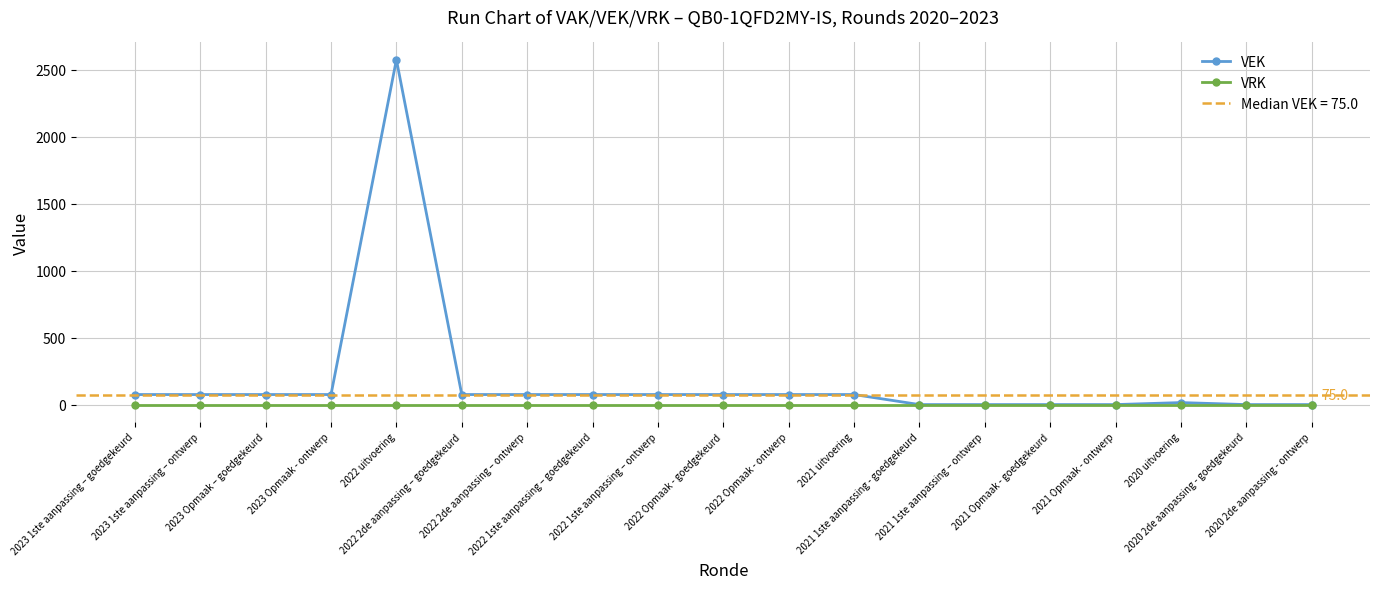

At which label does VEK reach its peak?

2022 uitvoering